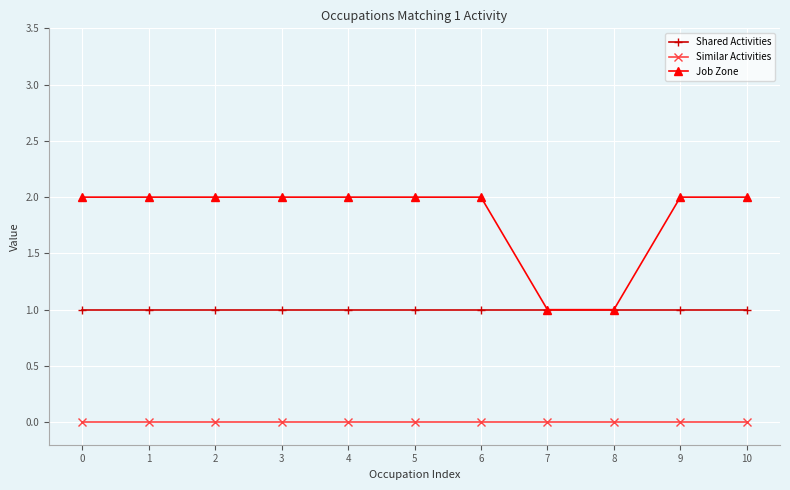

True or false: Similar Activities and Job Zone intersect in this chart.

False